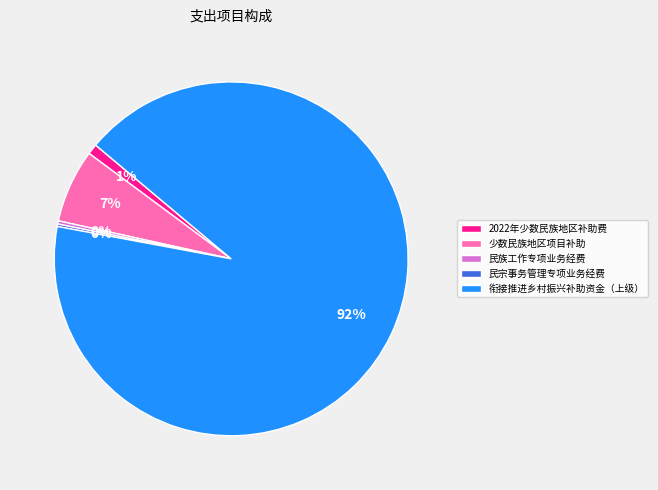

Between 少数民族地区项目补助 and 民族工作专项业务经费, which is larger?

少数民族地区项目补助